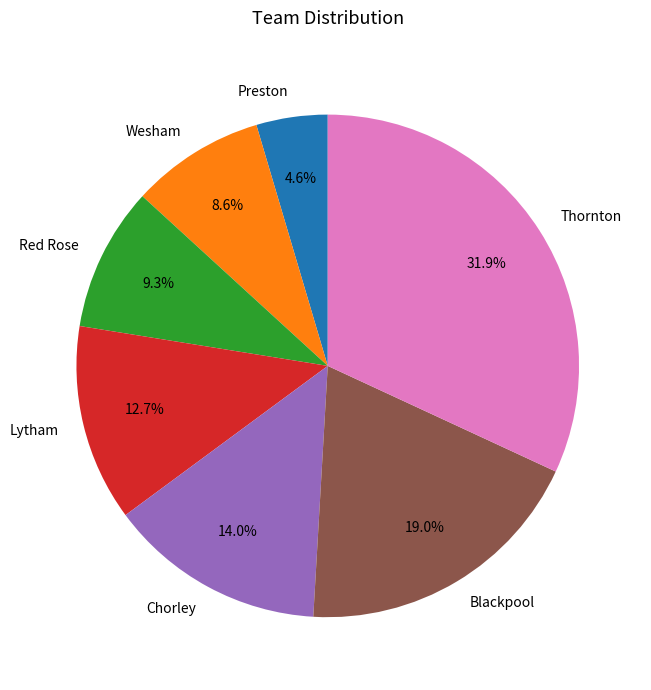

Rank the categories by value from lowest to highest.

Preston, Wesham, Red Rose, Lytham, Chorley, Blackpool, Thornton